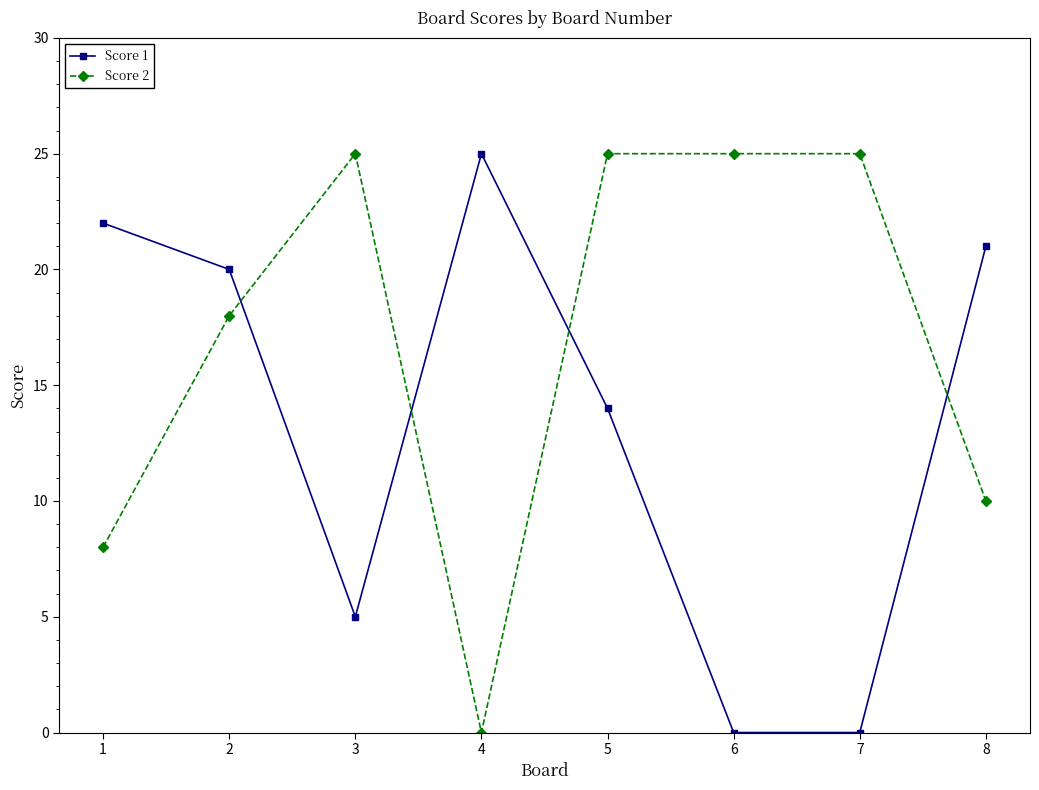

What is the greatest value displayed?

25